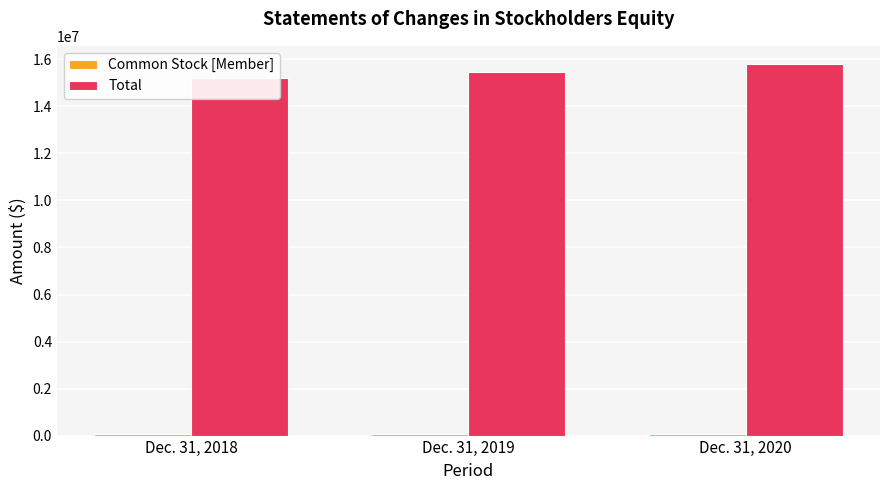

List the series in order of their peak value, highest first.

Total, Common Stock [Member]